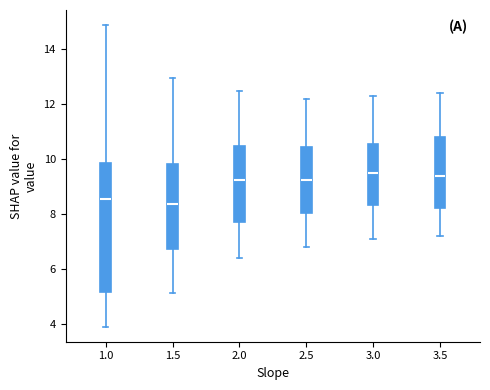

Which box has the lowest median line?

1.5